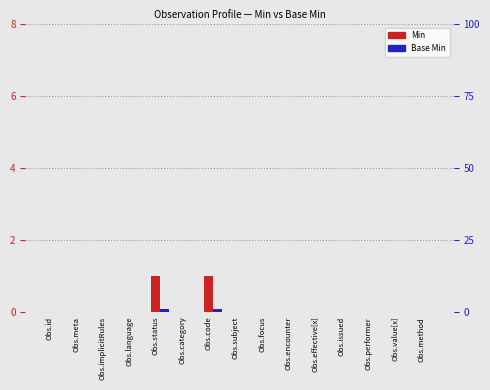

True or false: Min has a value of 0 at Obs.code.

False